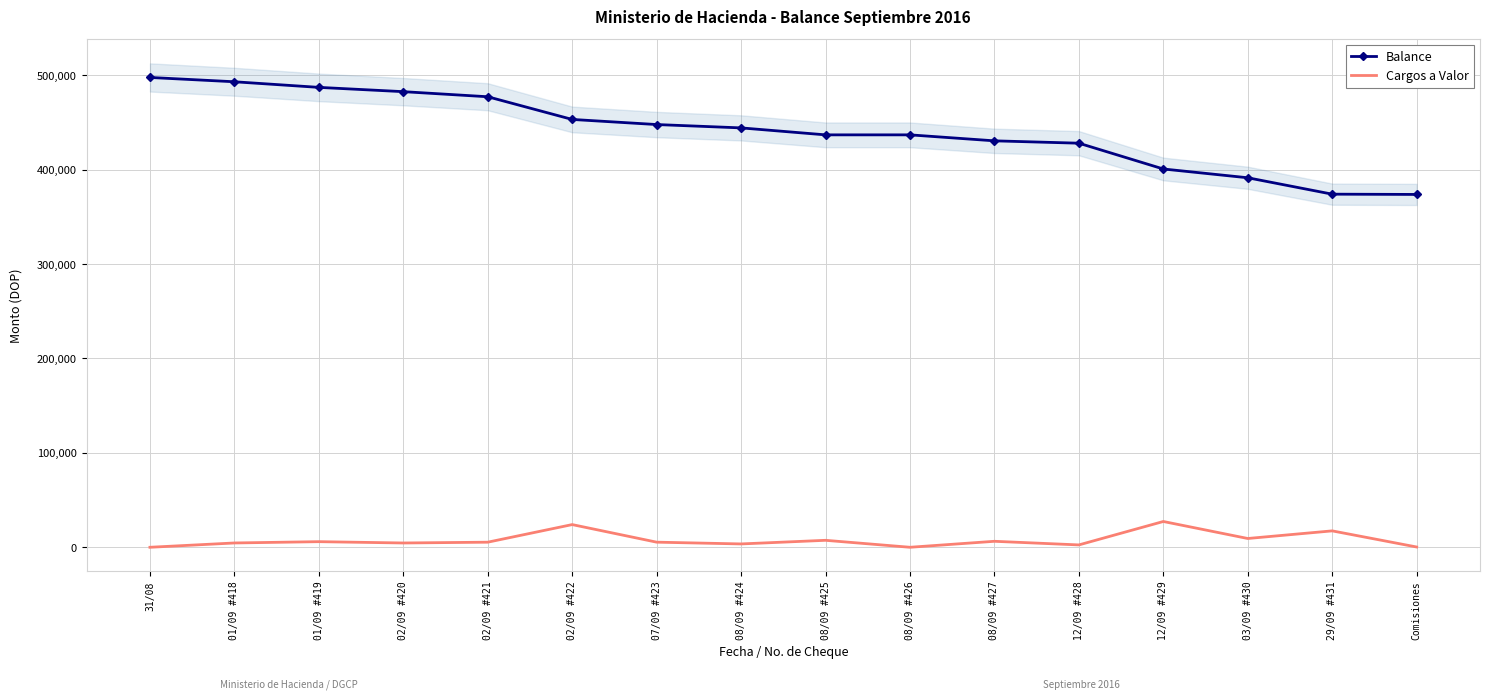

What is the total value across all series at 12/09 #429?

427957.3